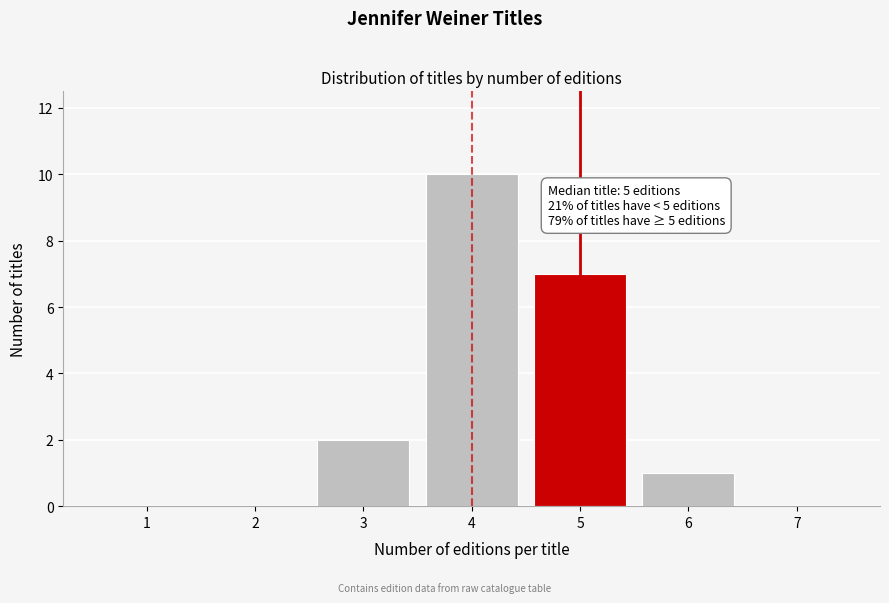

Reading left to right, what are all the values shown in this chart?

1=0	2=0	3=2	4=10	5=7	6=1	7=0